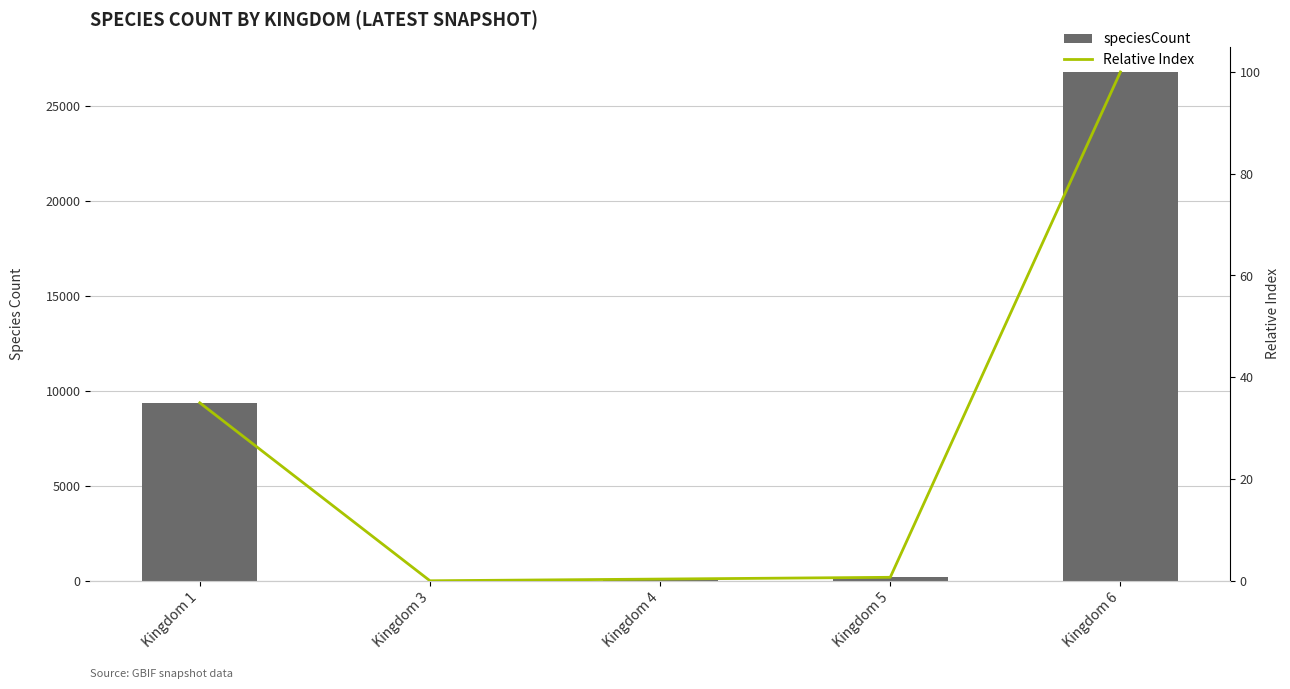

What is the highest value of the speciesCount series?

26773.0